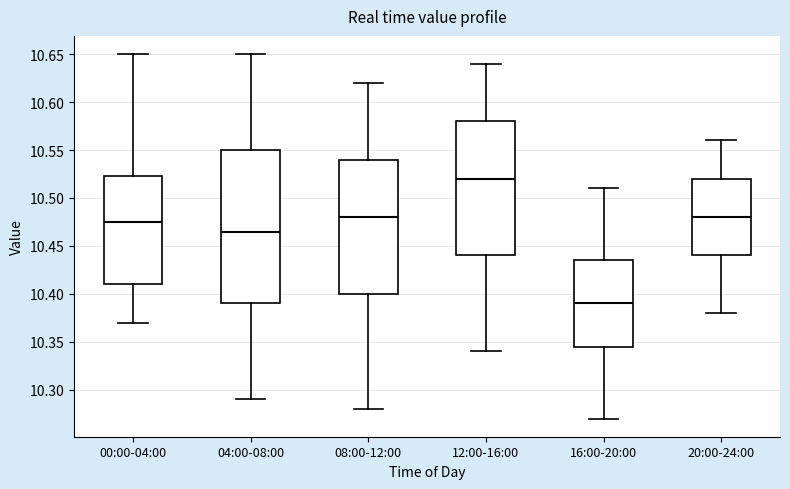

Which box has the lowest median line?

16:00-20:00